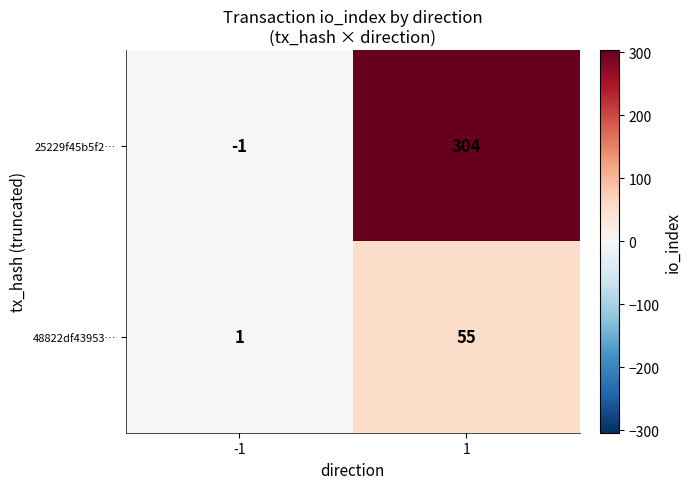

Reading right to left, list all the values displayed in this chart.

25229f45b5f2…: 1=304	-1=-1
48822df43953…: 1=55	-1=1